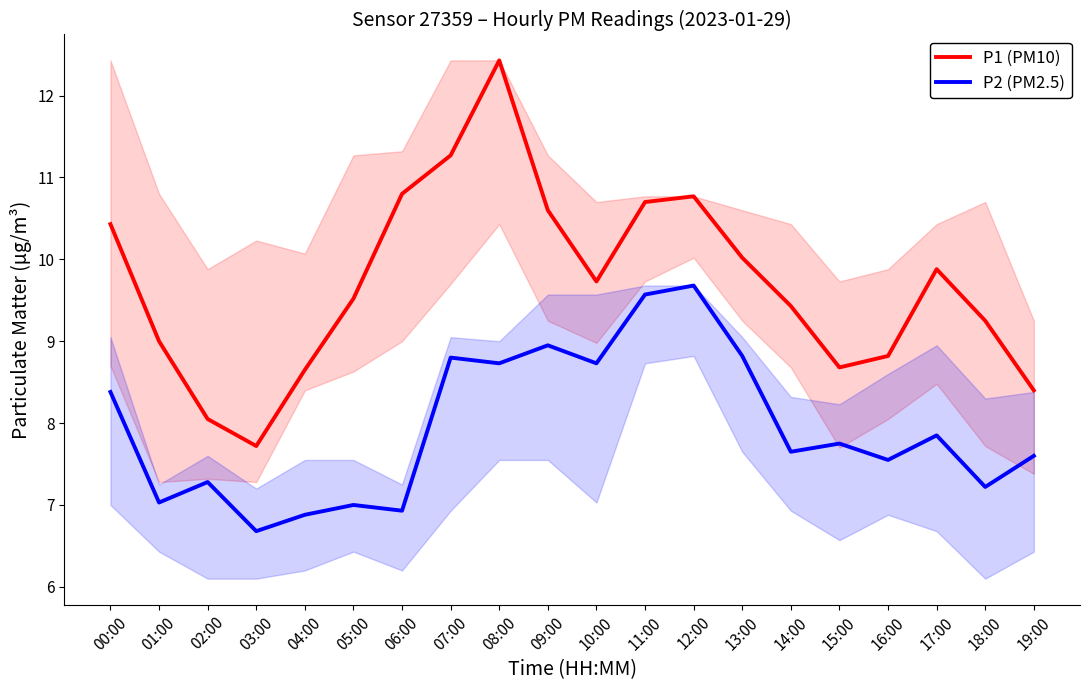

Reading left to right, extract all data points from this chart.

P1 (PM10): 00:00=10.4	01:00=9.0	02:00=8.1	03:00=7.7	04:00=8.7	05:00=9.5	06:00=10.8	07:00=11.3	08:00=12.4	09:00=10.6	10:00=9.7	11:00=10.7	12:00=10.8	13:00=10.0	14:00=9.4	15:00=8.7	16:00=8.8	17:00=9.9	18:00=9.2	19:00=8.4
P2 (PM2.5): 00:00=8.4	01:00=7.0	02:00=7.3	03:00=6.7	04:00=6.9	05:00=7.0	06:00=6.9	07:00=8.8	08:00=8.7	09:00=8.9	10:00=8.7	11:00=9.6	12:00=9.7	13:00=8.8	14:00=7.7	15:00=7.8	16:00=7.5	17:00=7.8	18:00=7.2	19:00=7.6